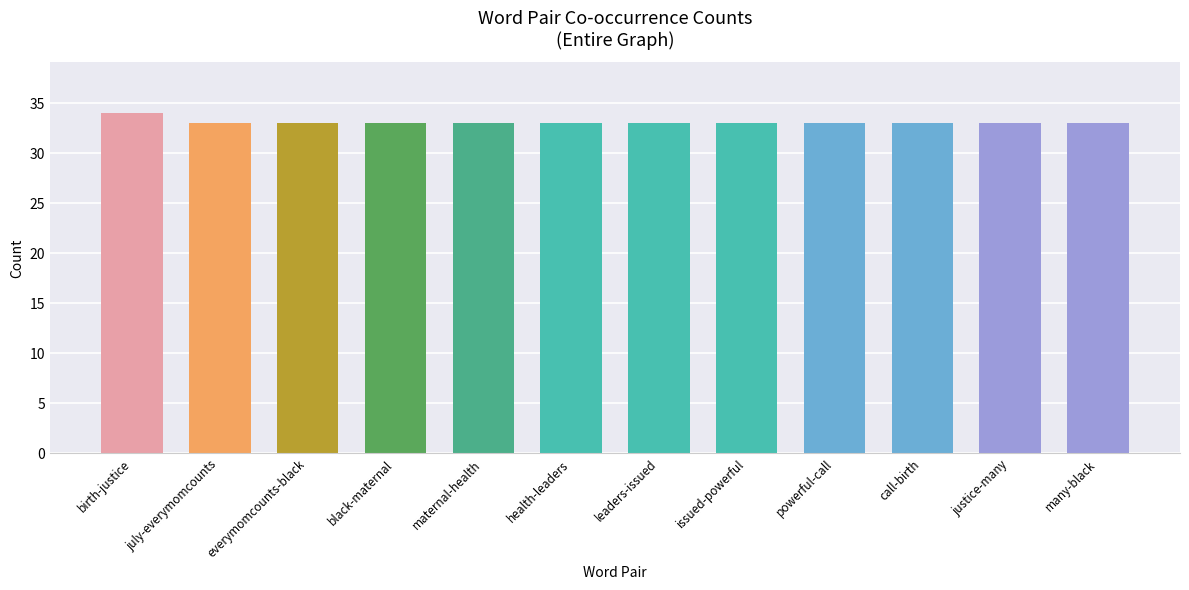

What is the average value?

33